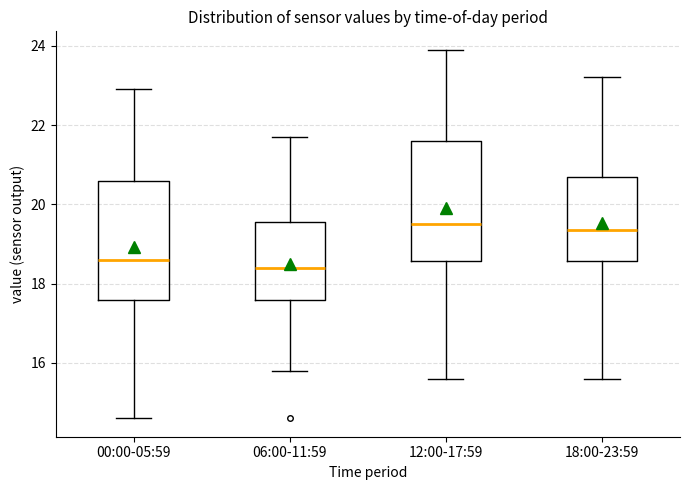

Reading left to right, read every box against the y-axis: the position of its median line, the range the box covers, and the ends of its whiskers. The values are not printed on the chart, so give them approximately, as read against the axis.

00:00-05:59: median 18.6, box 17.6 to 20.6, whiskers 14.6 to 23.0
06:00-11:59: median 18.4, box 17.6 to 19.6, whiskers 15.8 to 21.8
12:00-17:59: median 19.6, box 18.6 to 21.6, whiskers 15.6 to 24.0
18:00-23:59: median 19.4, box 18.6 to 20.8, whiskers 15.6 to 23.2